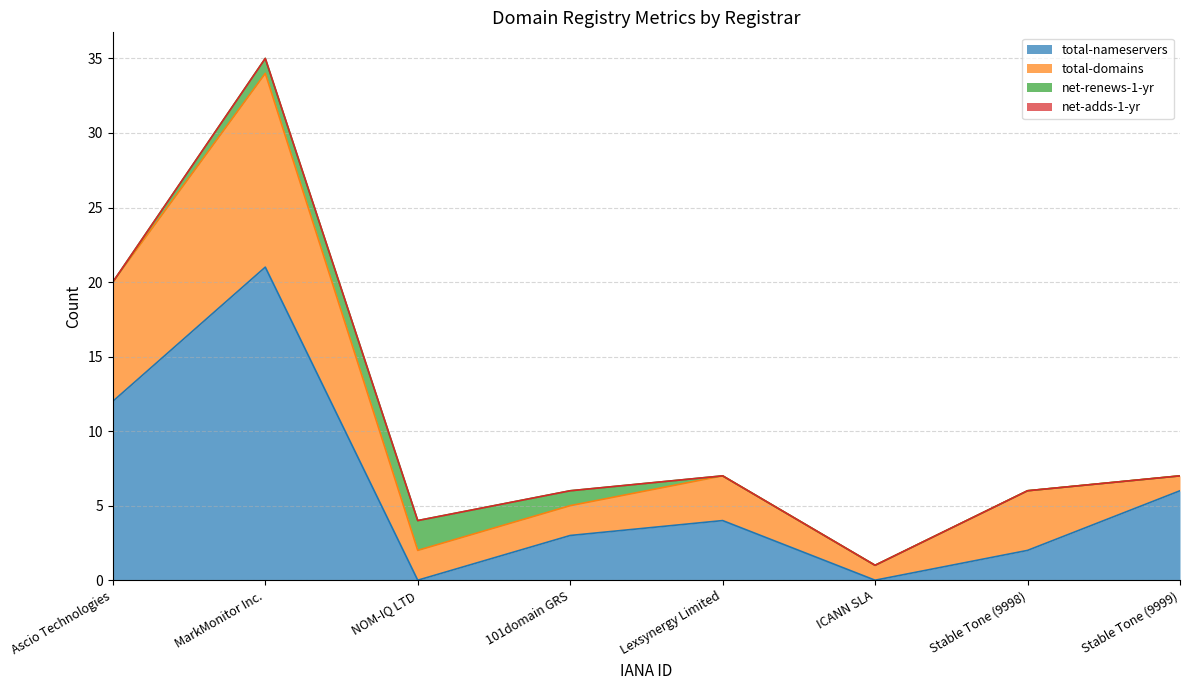

What is the difference between the maximum and minimum values in the total-domains series?

12